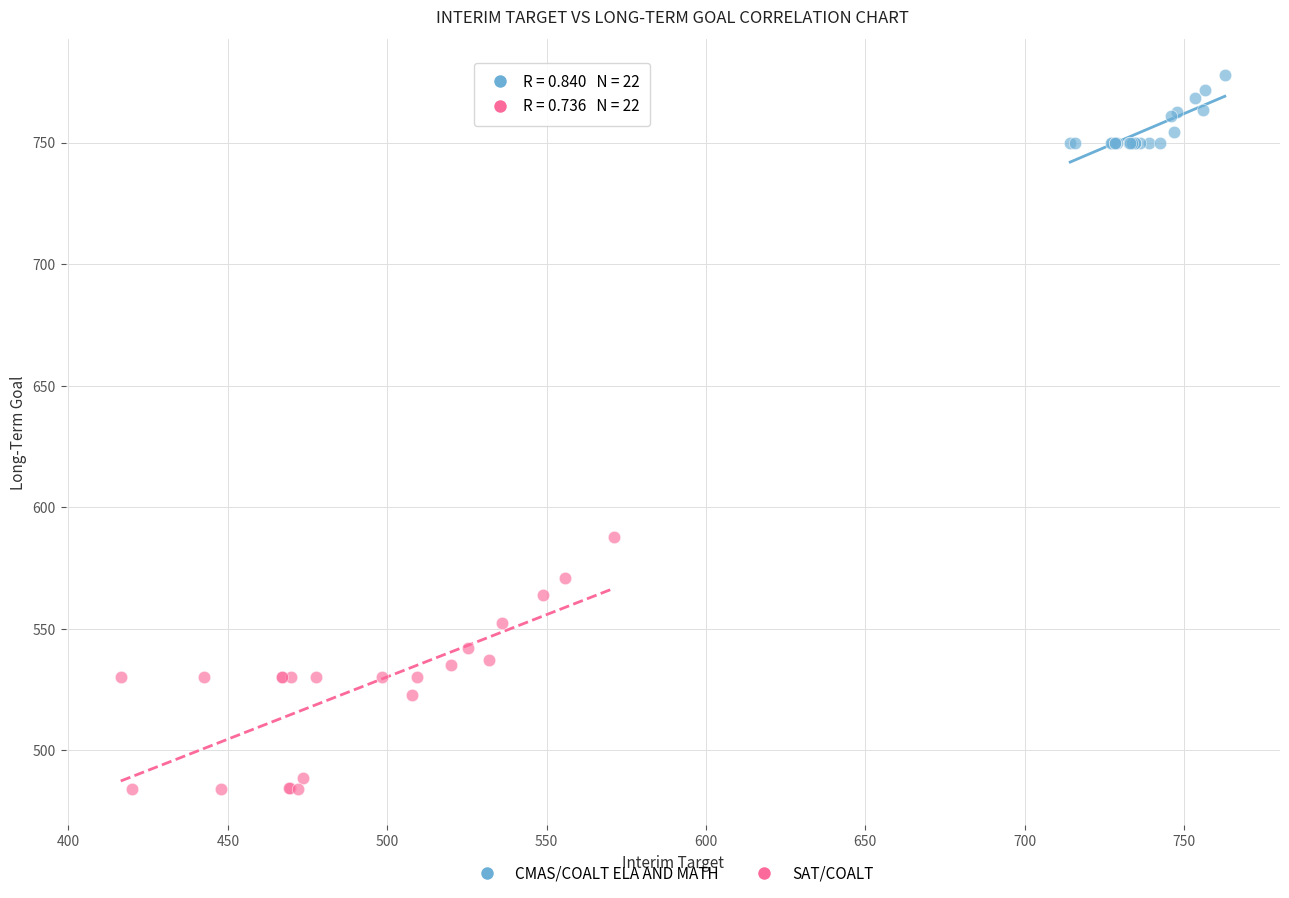

What are all the series names shown in the legend?

CMAS/COALT ELA AND MATH, SAT/COALT